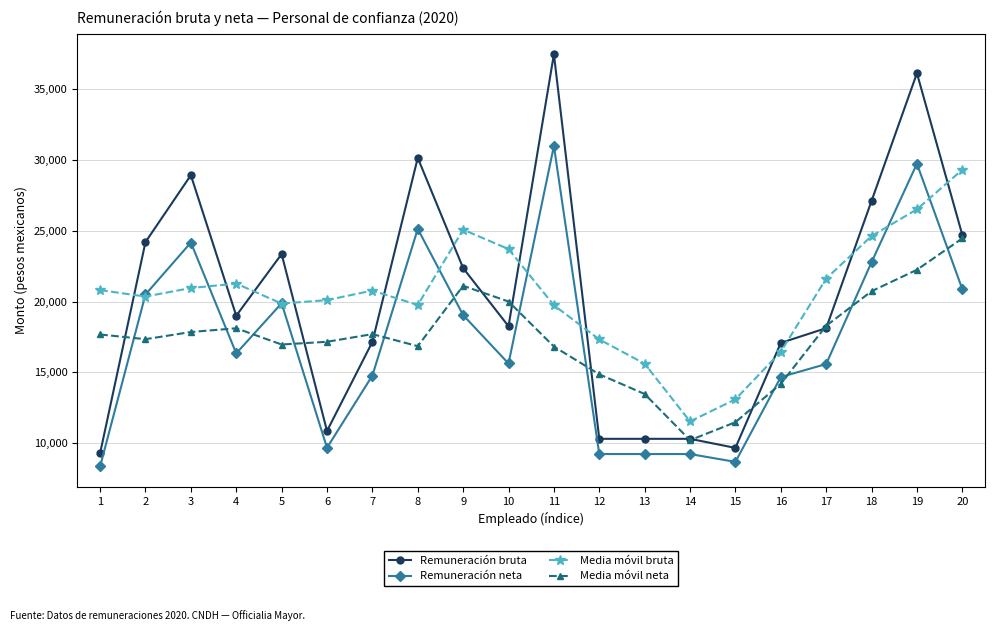

Which series changed the most between 6 and 11?

Remuneración bruta